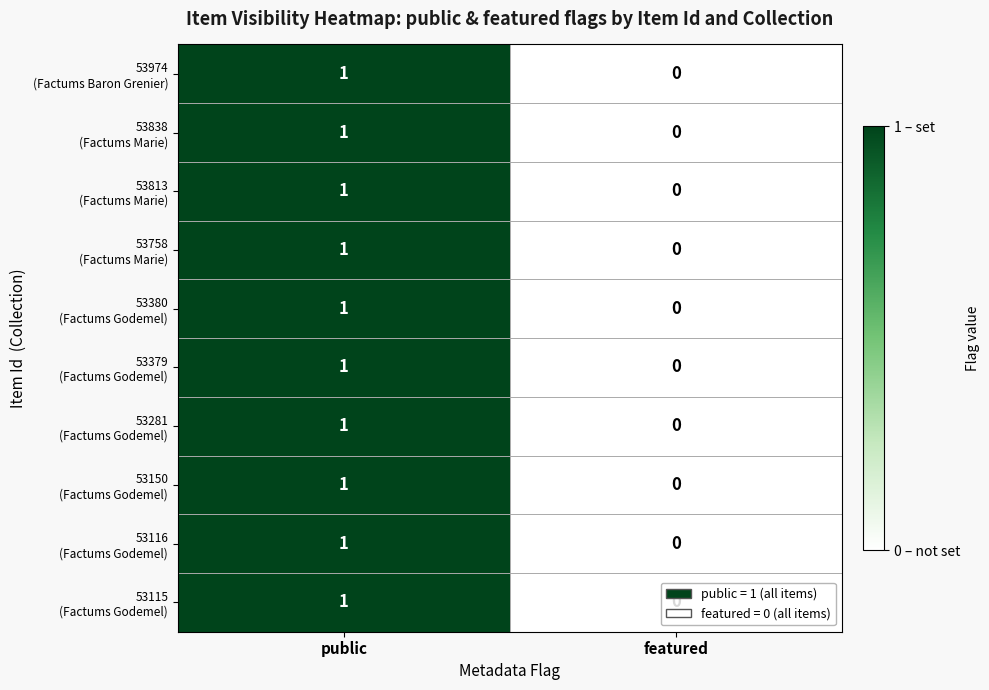

At which category does the chart reach its minimum across all series?

featured